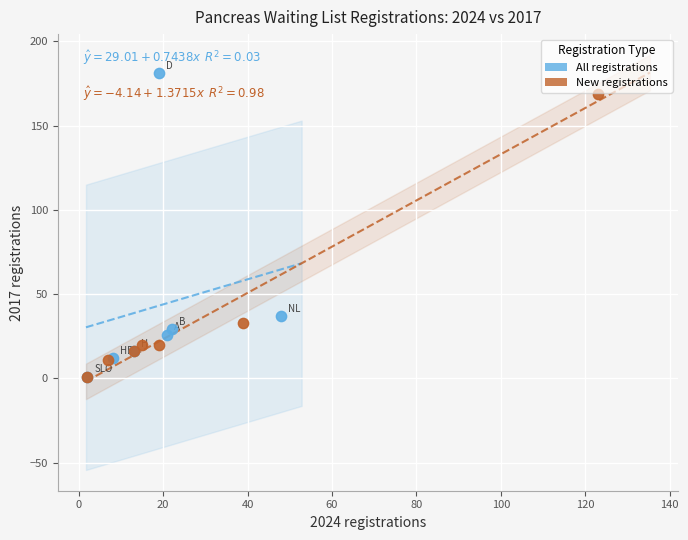

What are all the series names shown in the legend?

All registrations, New registrations